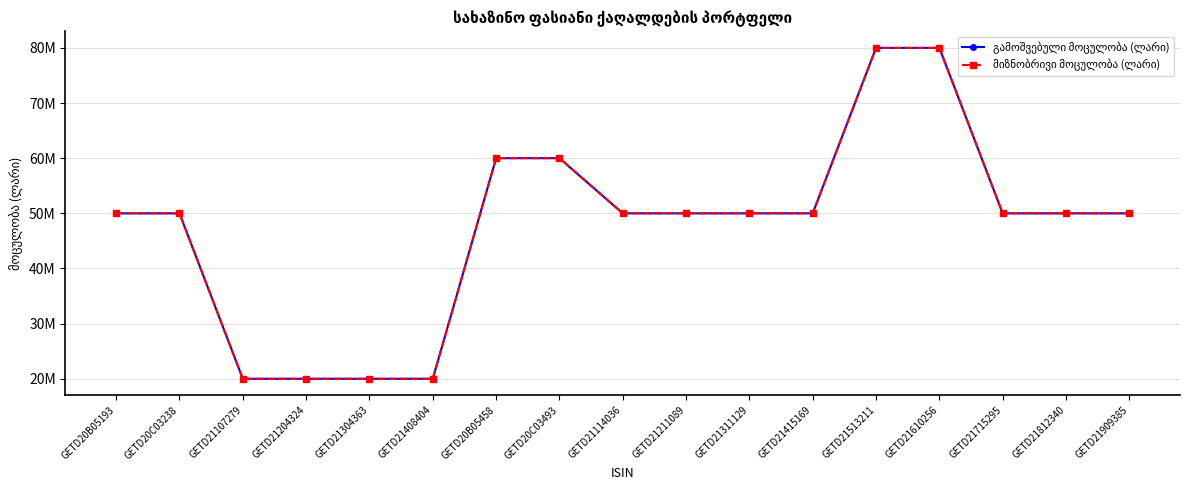

Is this an area chart (filled region under the line)?

No